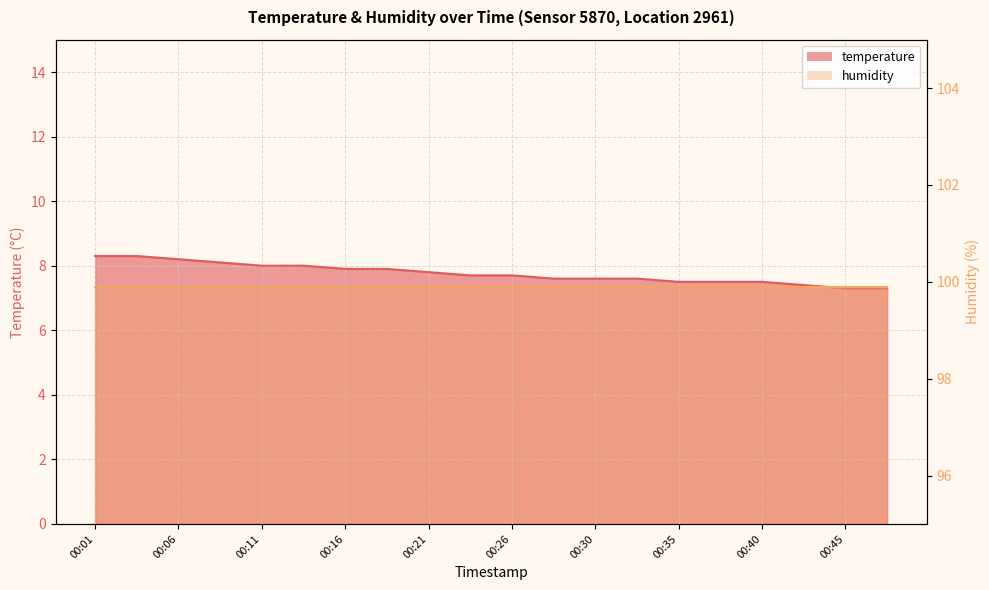

What is the difference between the second highest and second lowest values?

1.0